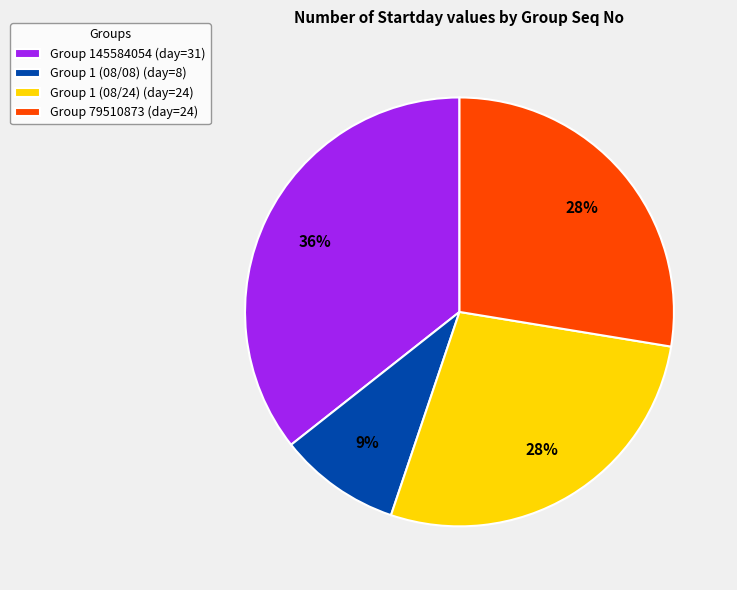

Does Group 1 (08/08) (day=8) represent more than half of the total?

No